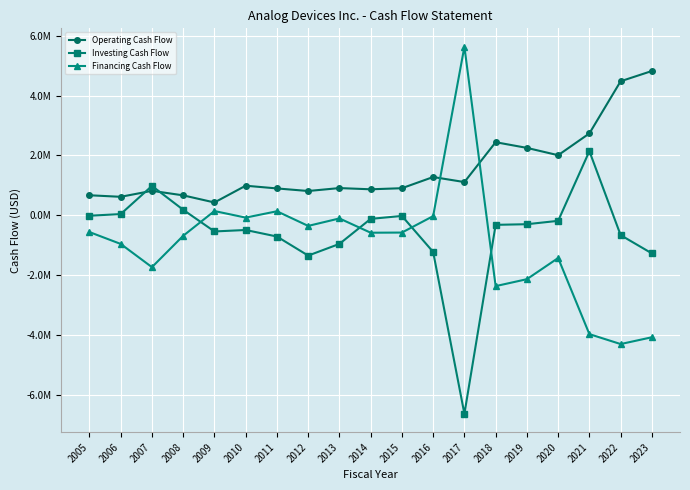

What are all the series names shown in the legend?

Operating Cash Flow, Investing Cash Flow, Financing Cash Flow